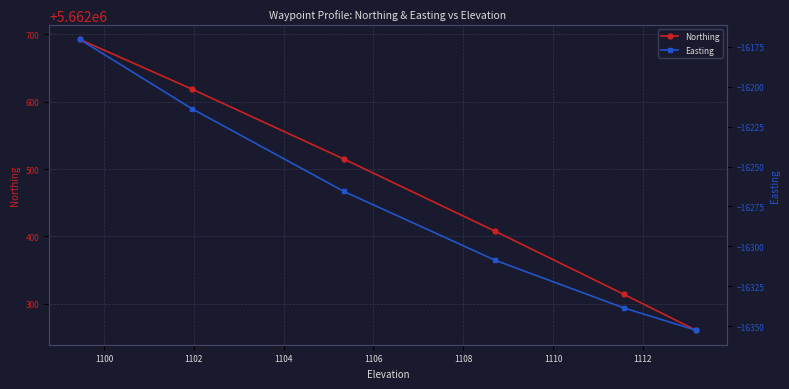

What is the difference between the maximum and second lowest values in the Northing series?

378.5